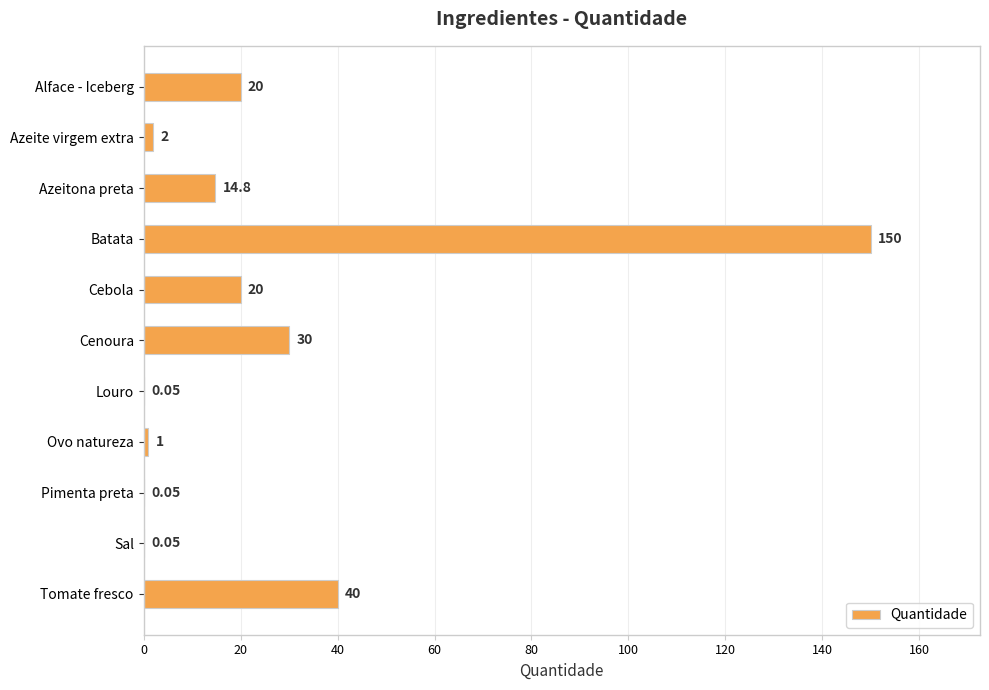

At which category does the chart reach its peak across all series?

Batata